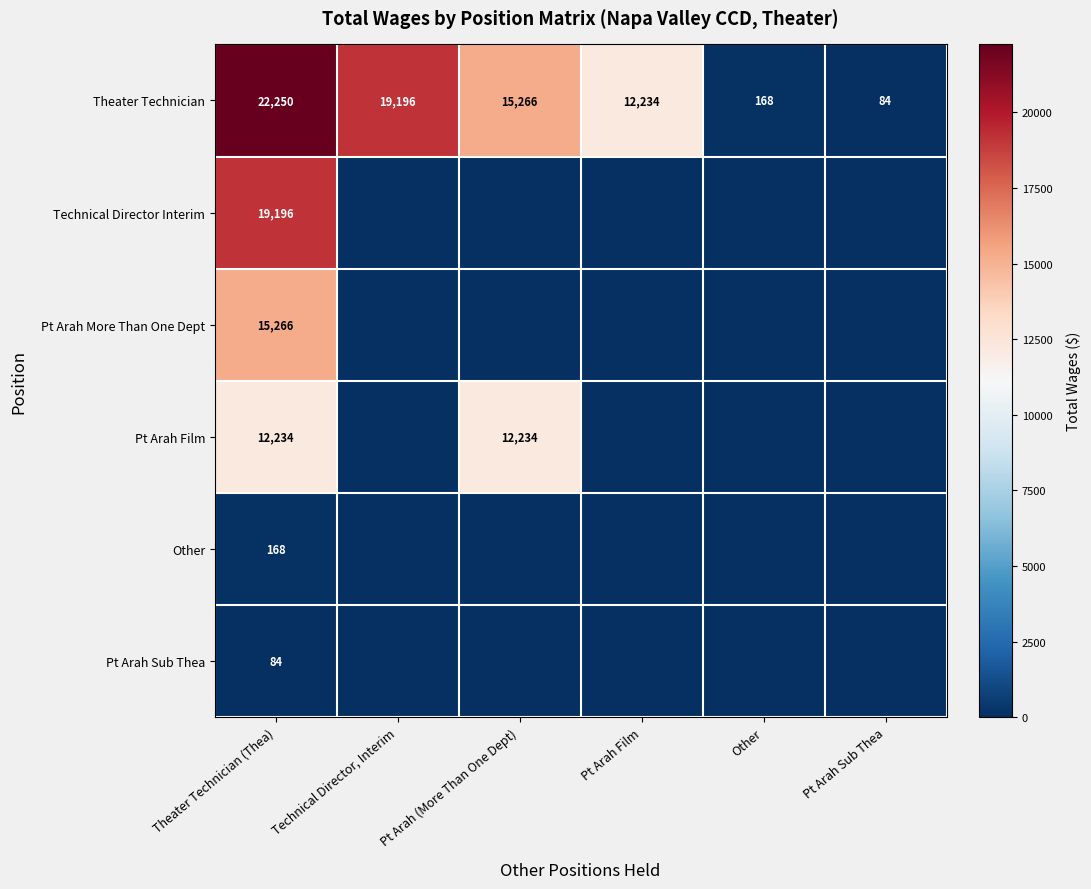

True or false: Theater Technician has a value of 27915 at Technical Director, Interim.

False